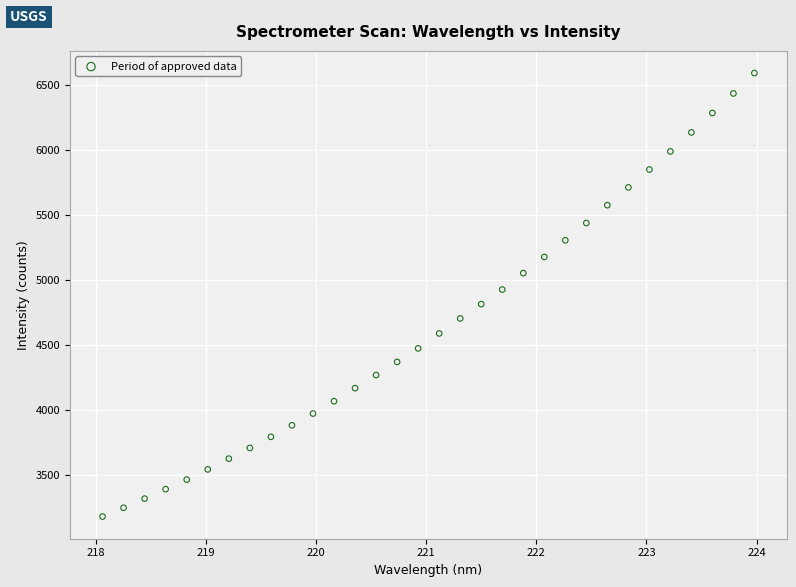

What is the range of Y values (max minus min)?

3408.9